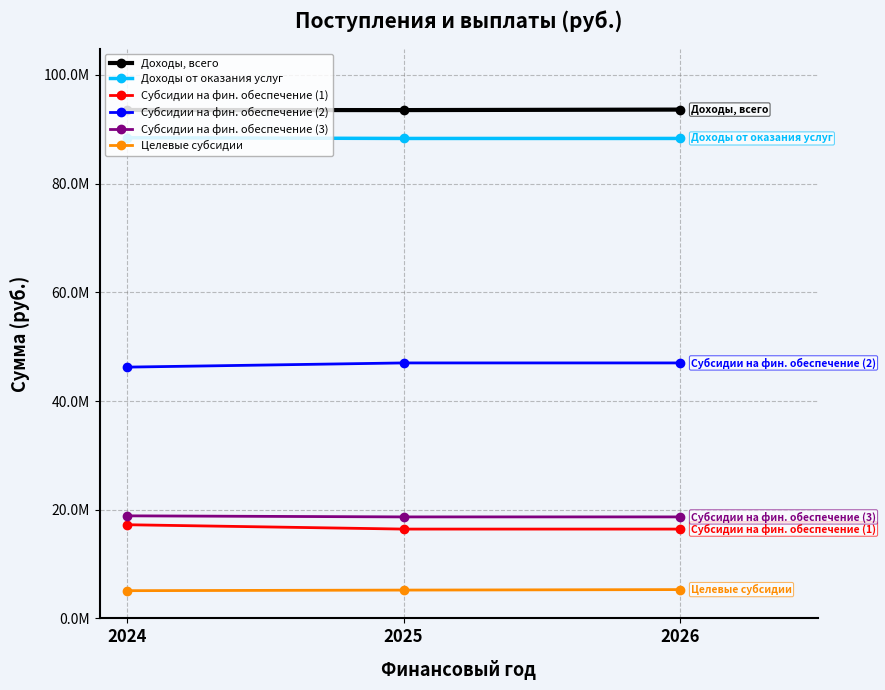

What is the sum of the Целевые субсидии values at 2024 and 2026?

10400614.0